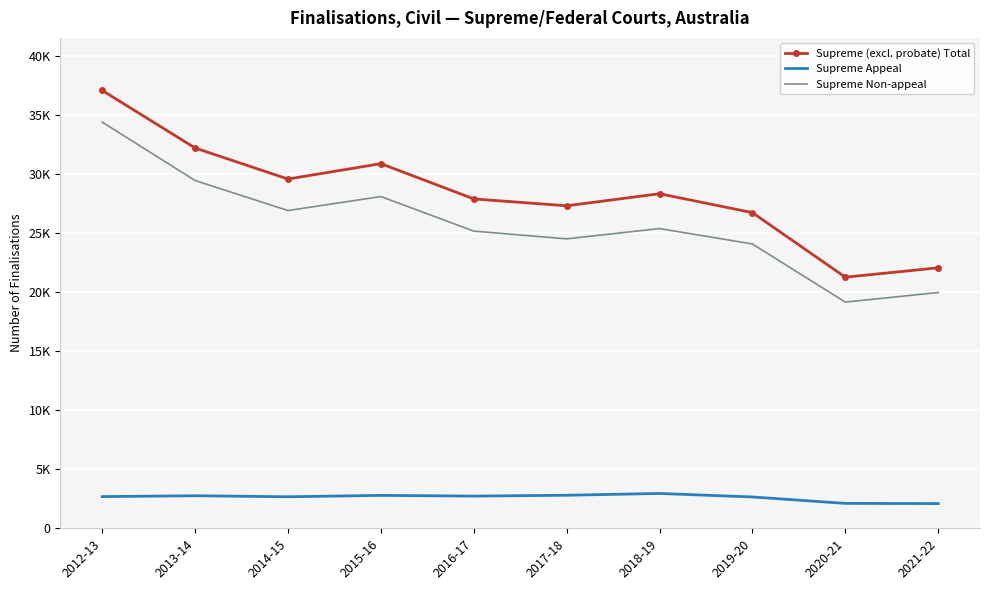

Which series has the largest range (max minus min)?

Supreme (excl. probate) Total